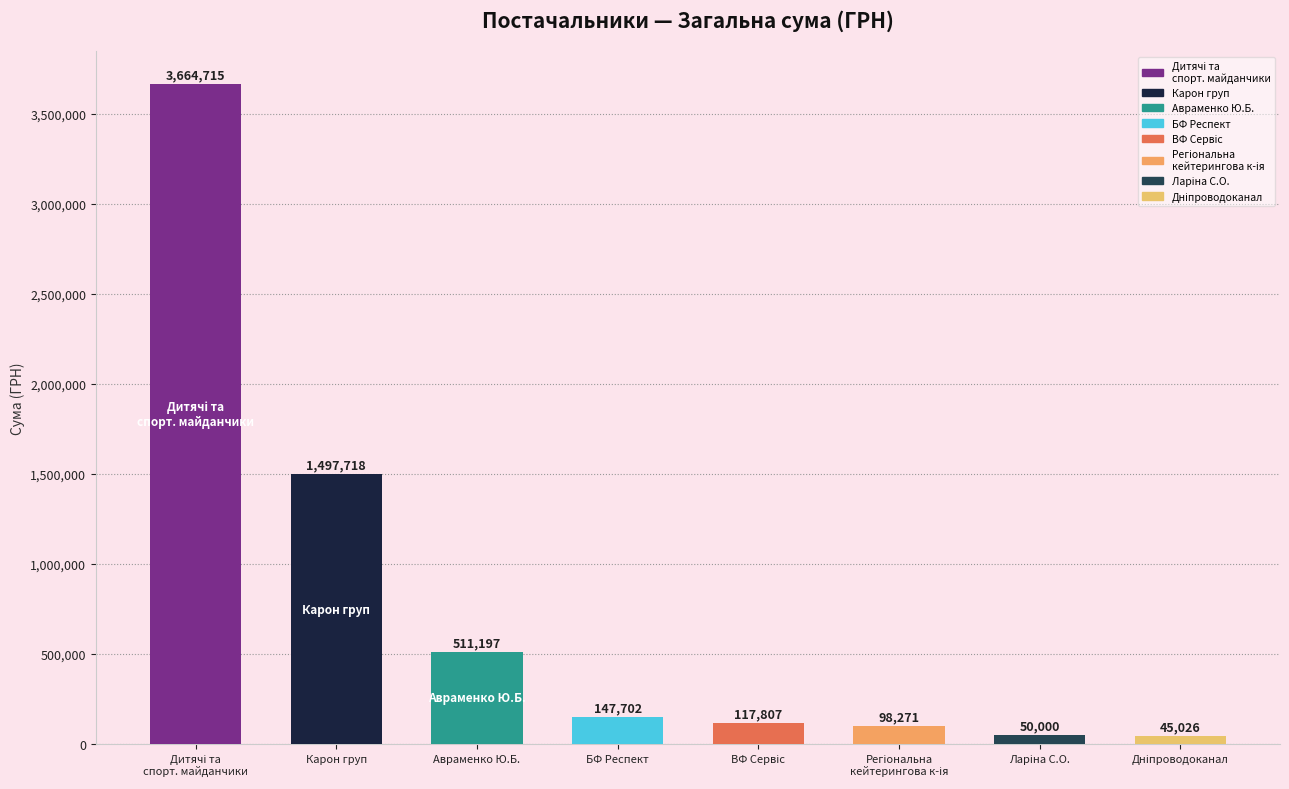

What is the maximum value shown in the chart?

3664714.9